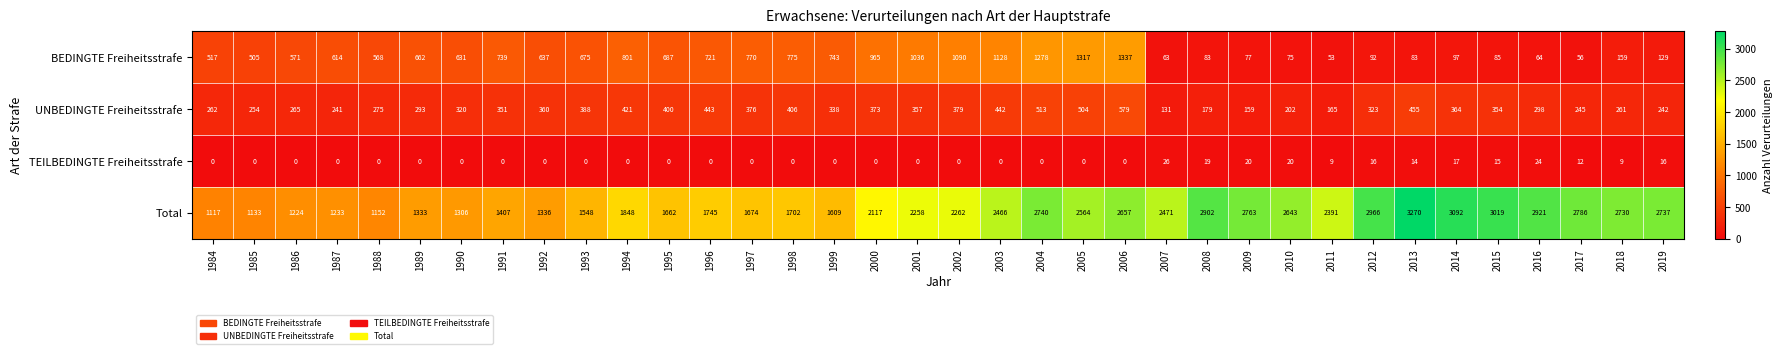

The value of Total at 1998 is 1702. True or false?

True